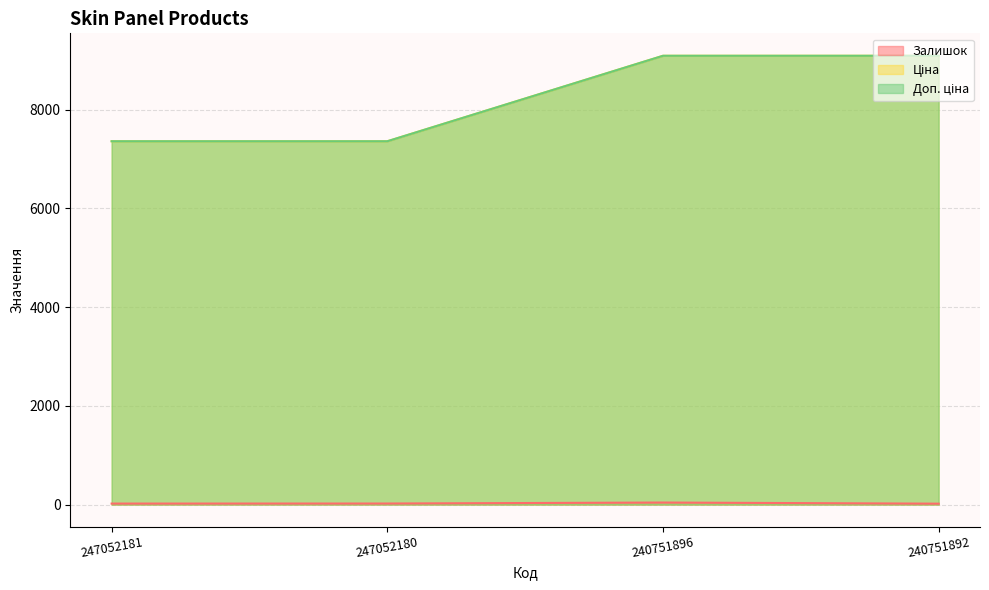

True or false: Залишок has a value of 8.1 at 247052181.

False